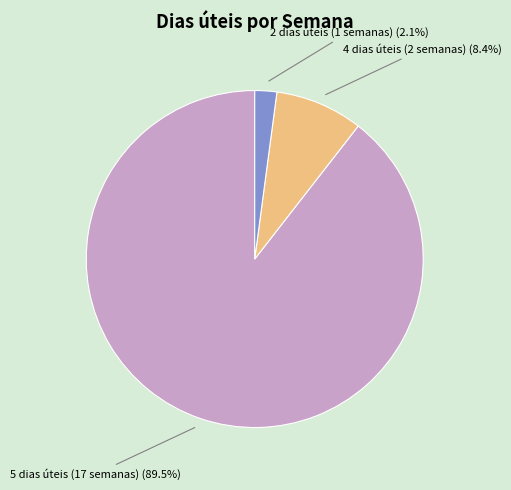

Is there any slice that represents more than half of the pie?

Yes